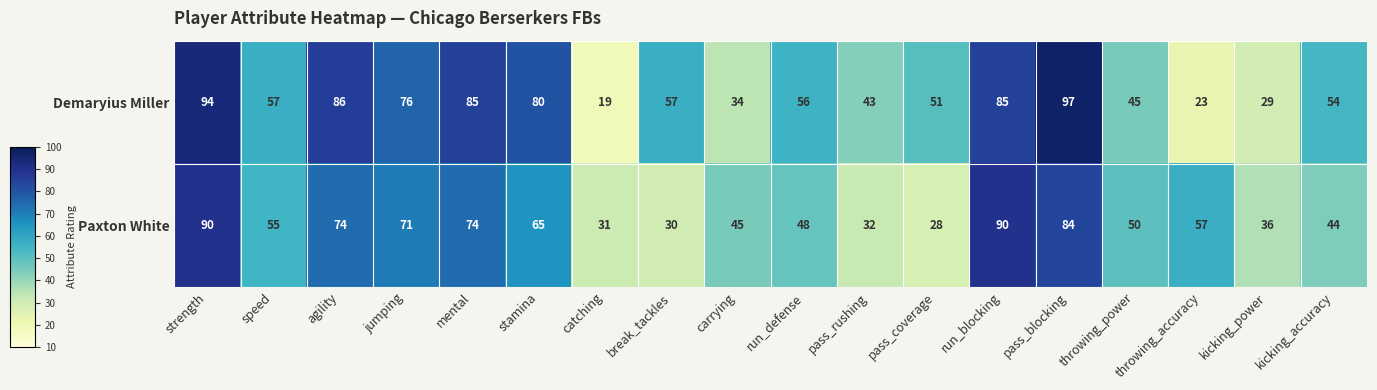

Which series has the widest spread of values?

Demaryius Miller